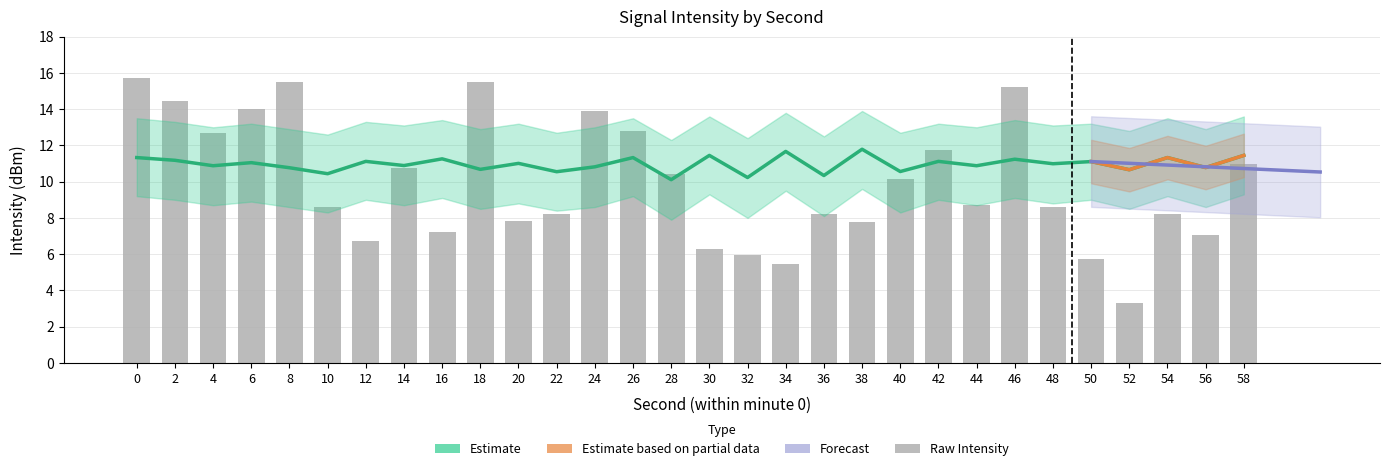

Read the mean_intensity value at 30.

11.5